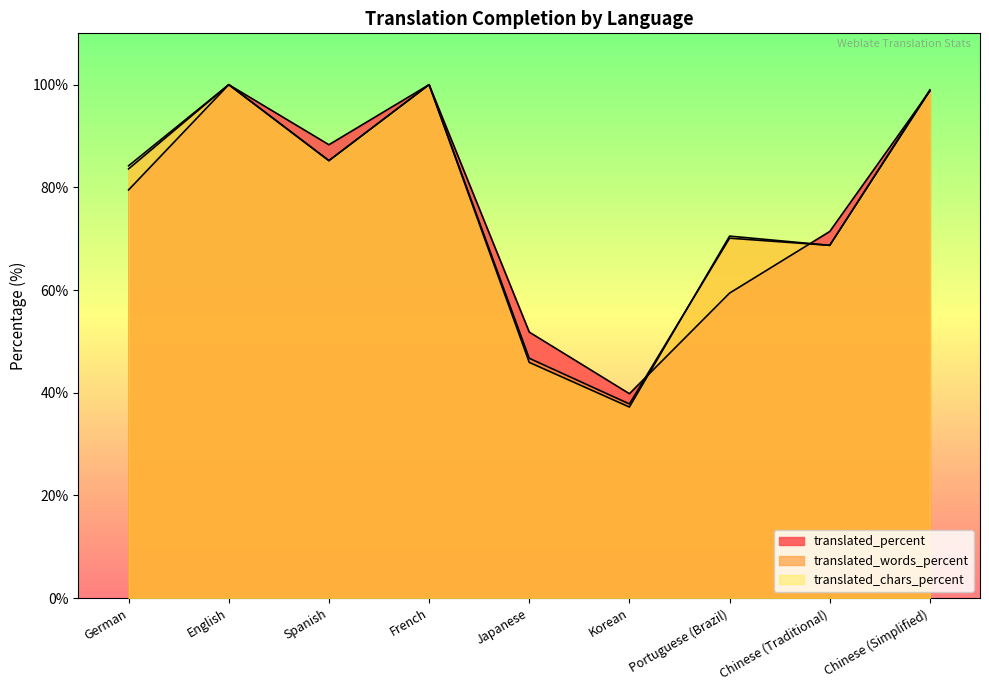

How many values in the translated_words_percent series are below 83?

4